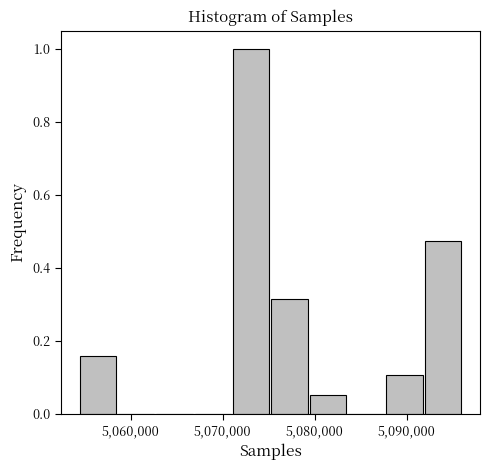

Over which range of the x-axis is the bar tallest?

5071000 to 5075000